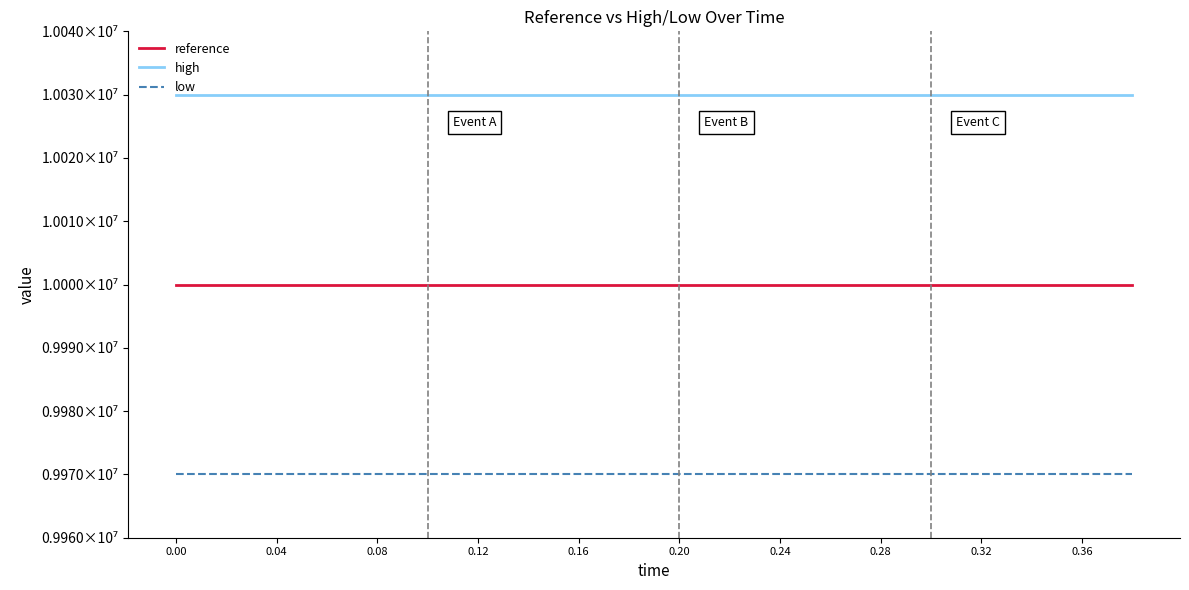

What are all the series names shown in the legend?

reference, high, low